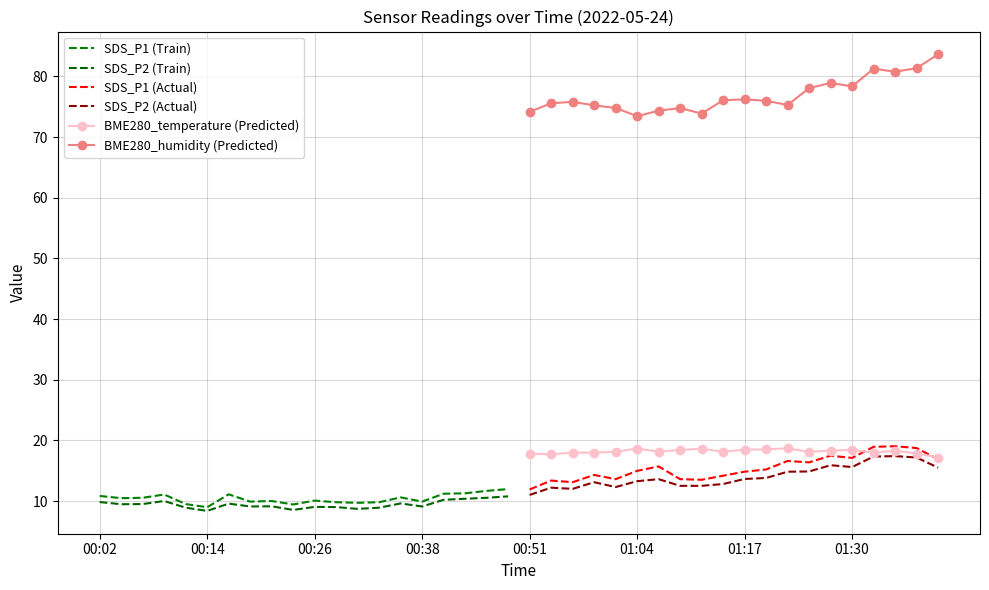

The value of SDS_P1 (Actual) at 01:04 is 15.0. True or false?

True